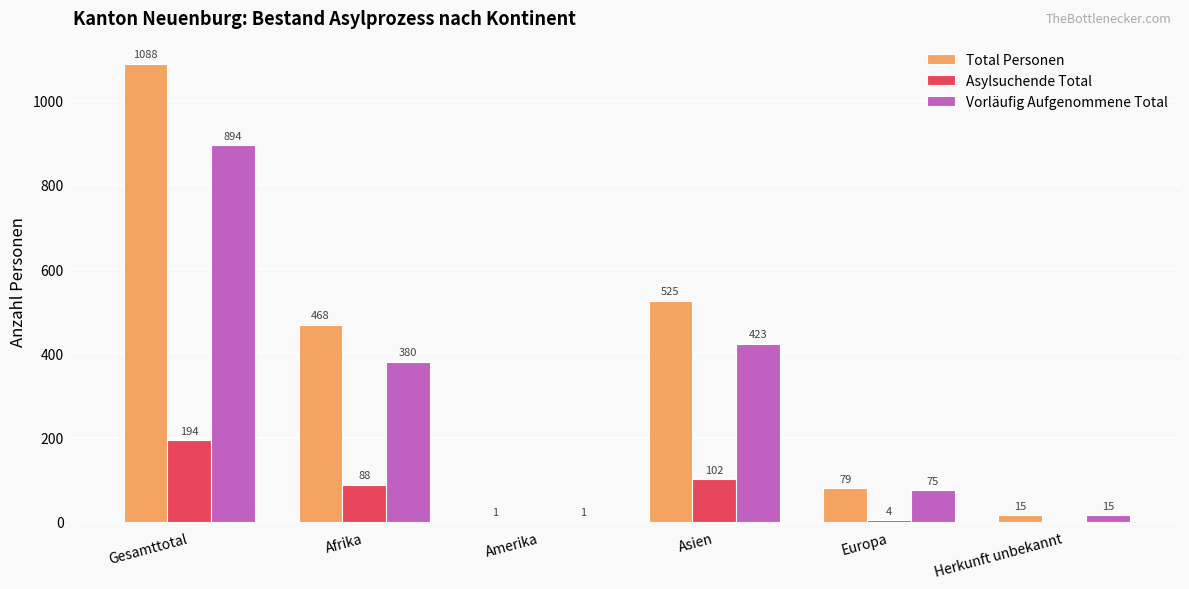

What is the sum of all Vorläufig Aufgenommene Total values?

1788